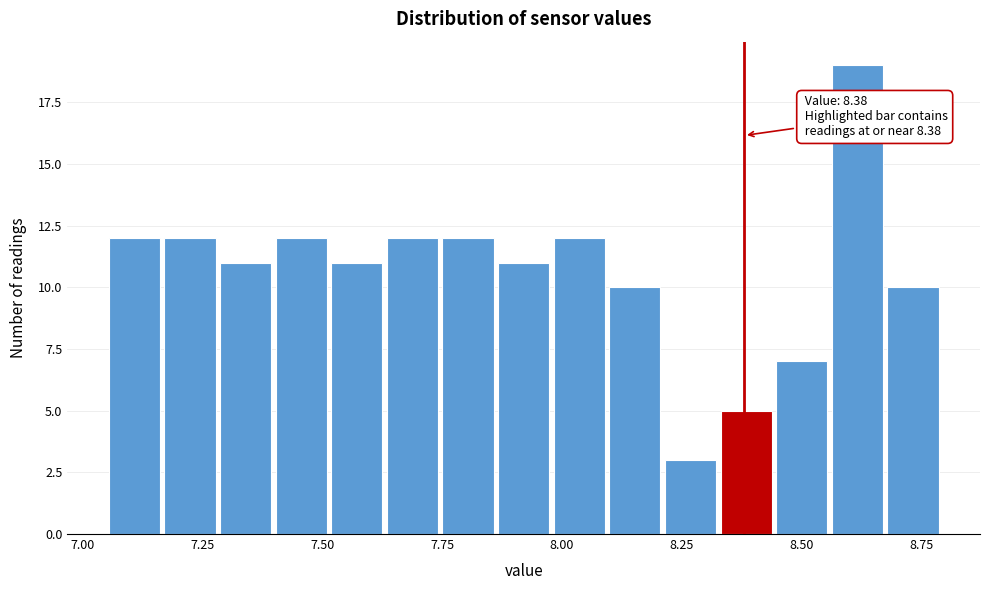

Around what value on the x-axis is the tallest bar? Give the approximate position of its centre, as read against the axis.

8.60